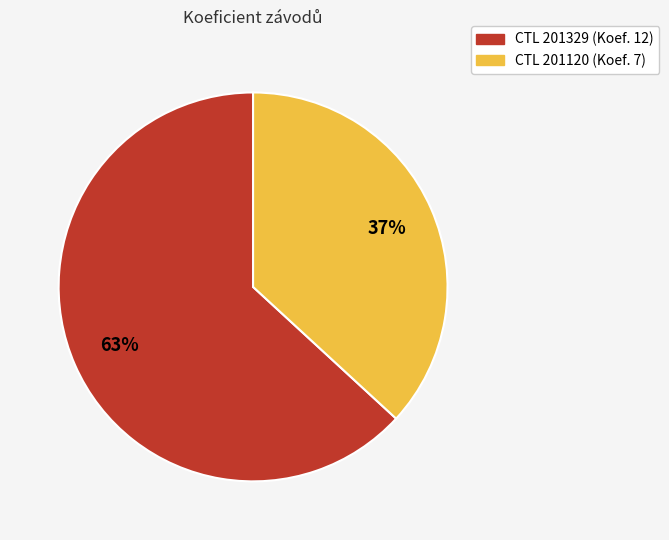

To the nearest percent, what is the average slice percentage?

50%